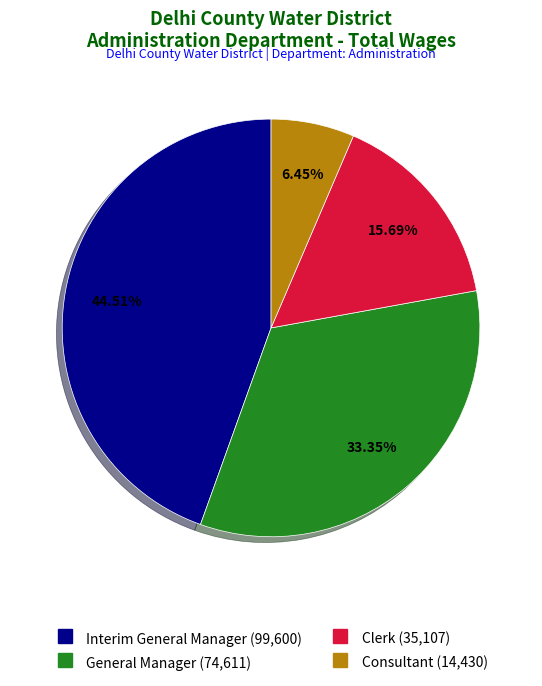

Combined, do Interim General Manager and General Manager account for over 50%?

Yes